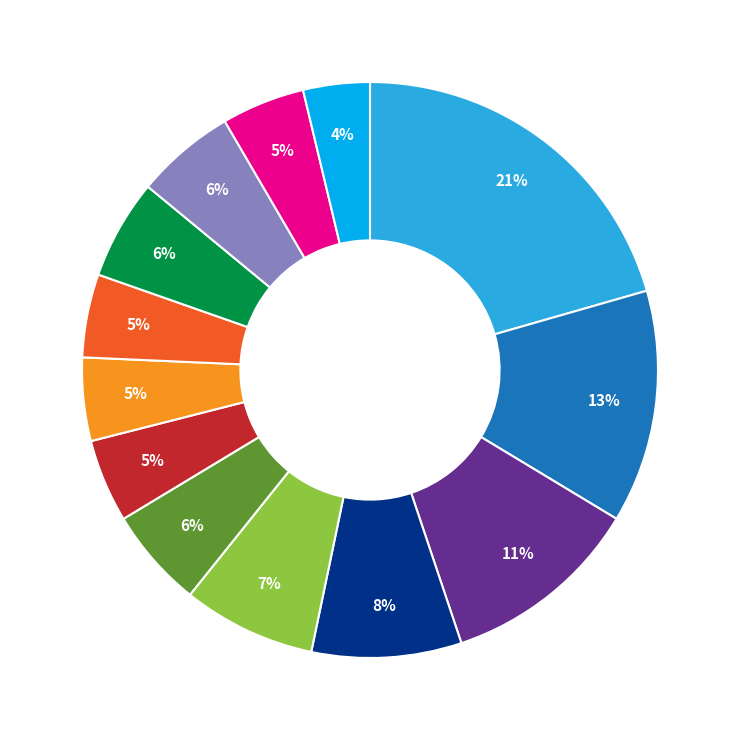

How many slices are in this pie chart?

13